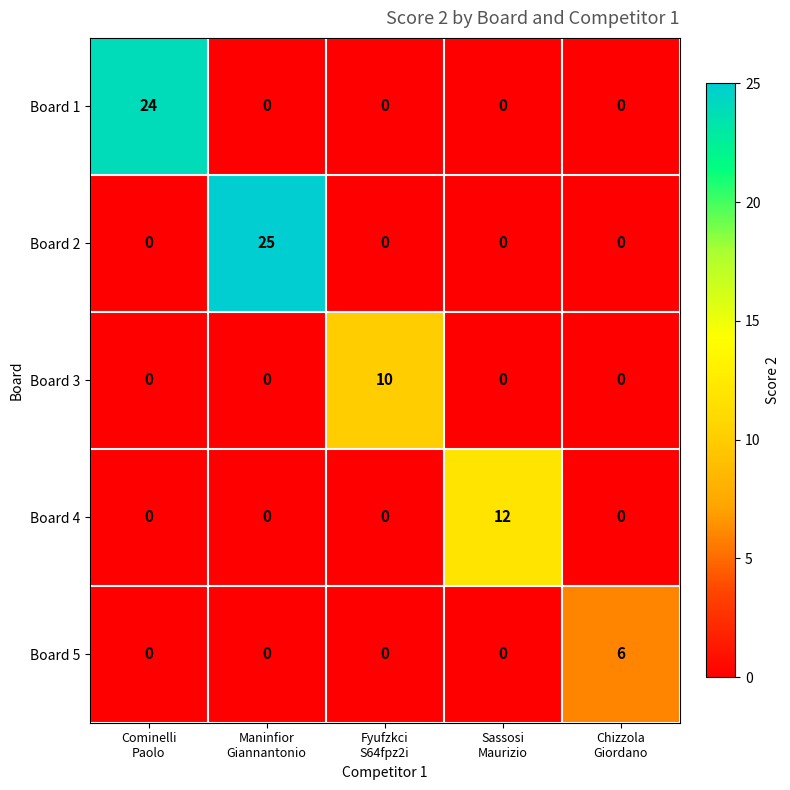

Which label corresponds to the largest value in the chart?

Maninfior
Giannantonio